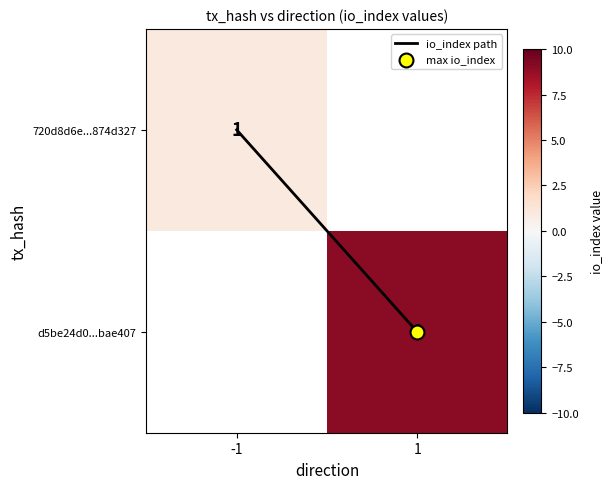

At how many categories does at least one series exceed 3?

1